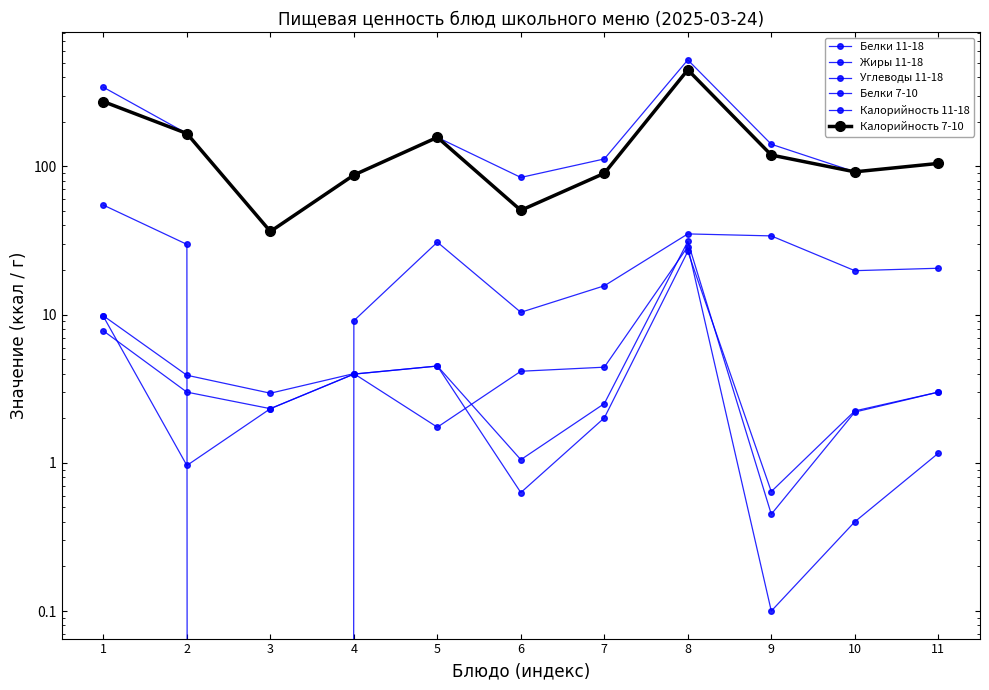

How many lines are shown in the chart?

6